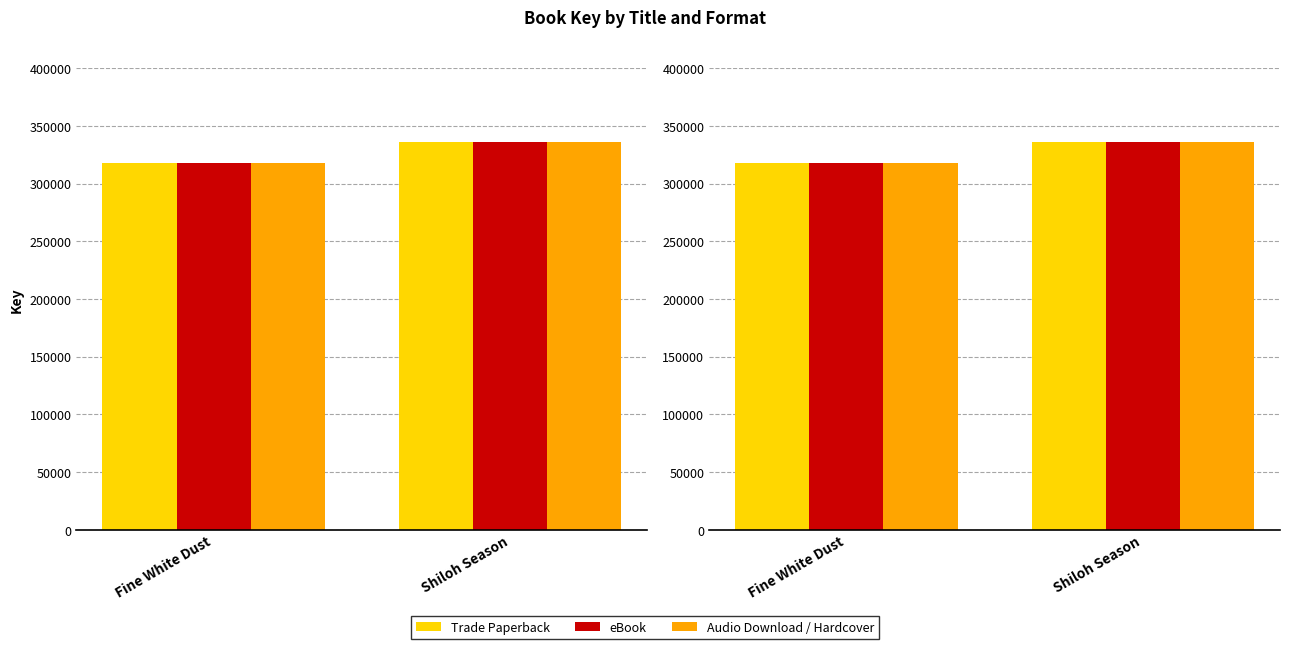

What is the label of the 2nd bar from the left?

Shiloh Season